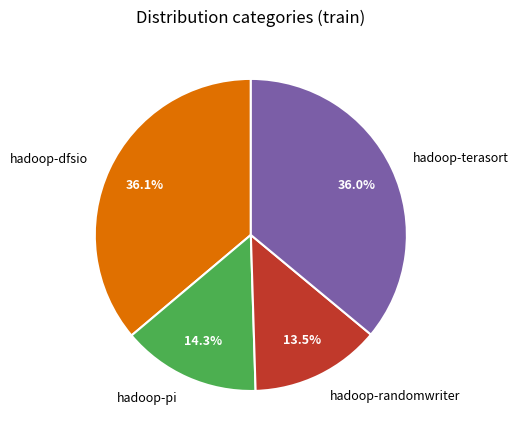

What percentage is NOT represented by hadoop-randomwriter?

86.5%